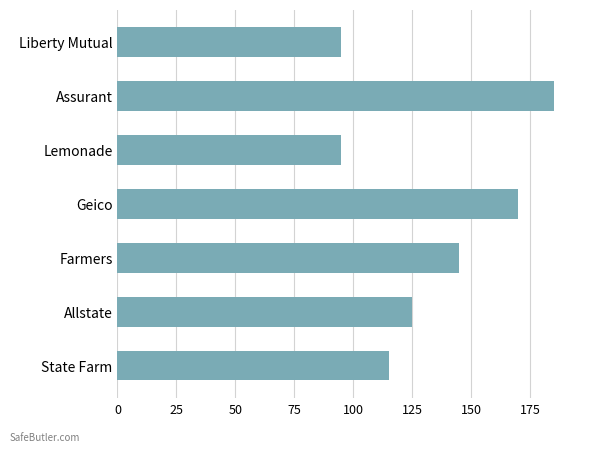

Which label corresponds to the largest value in the chart?

Assurant